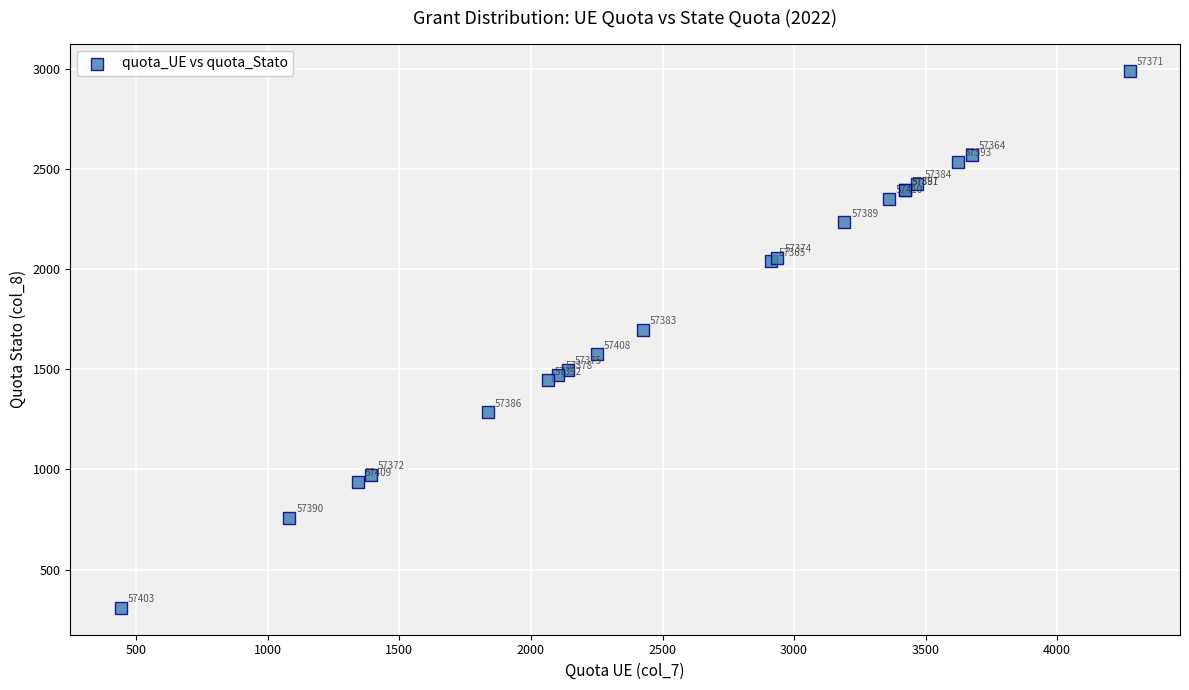

What Y value in the scatter plot is closest to 1650?

1698.5